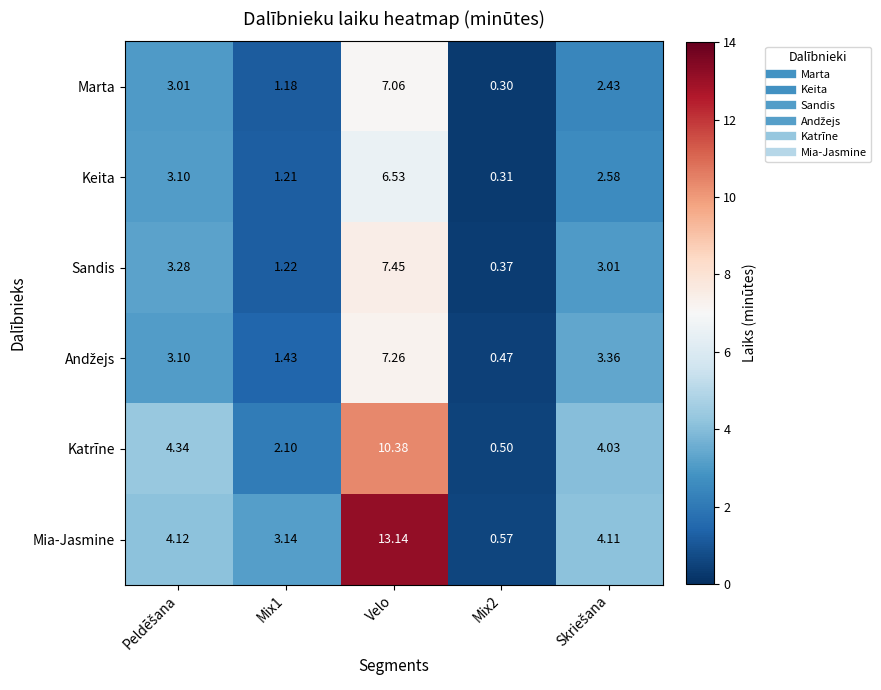

Which category has the highest value in the Katrīne series?

Velo